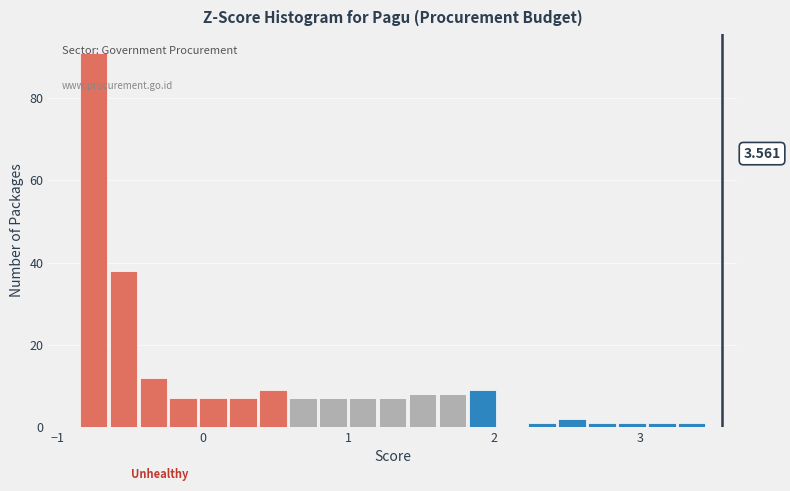

Around what value on the x-axis is the tallest bar? Give the approximate position of its centre, as read against the axis.

-0.8